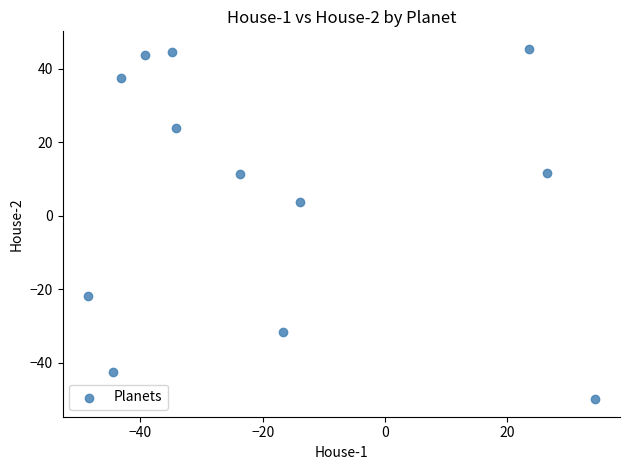

What is the average X value?

-17.9